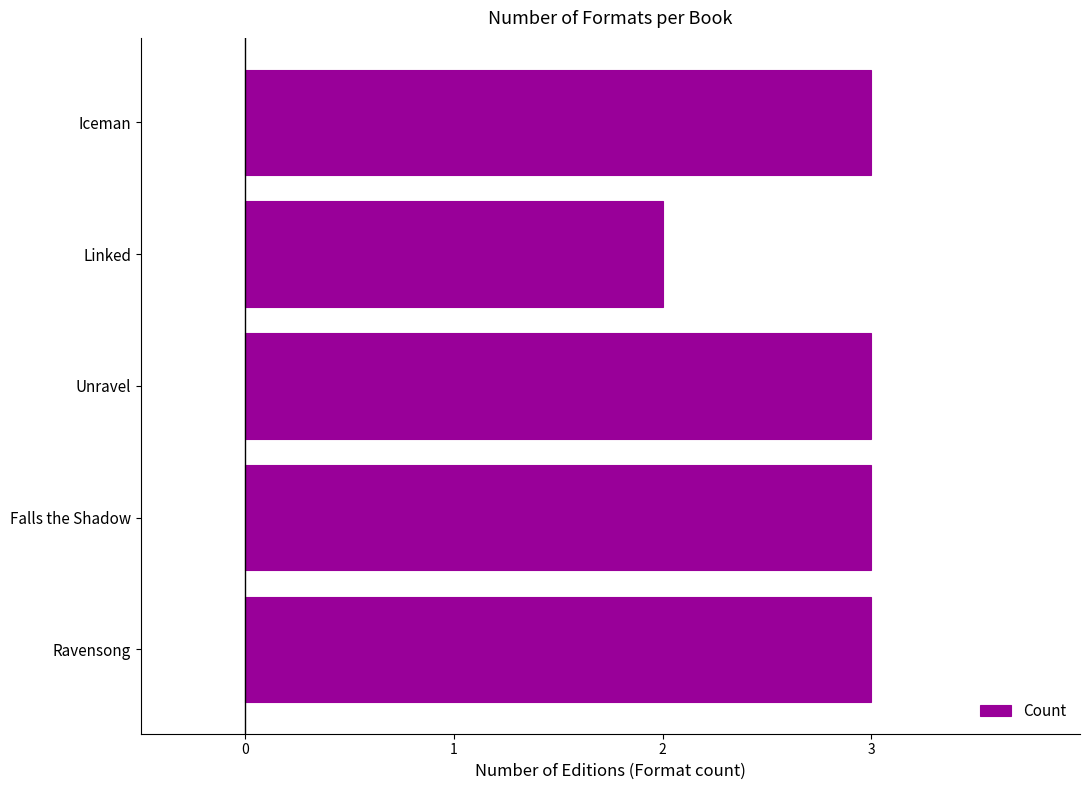

The value at Ravensong is 3. True or false?

True